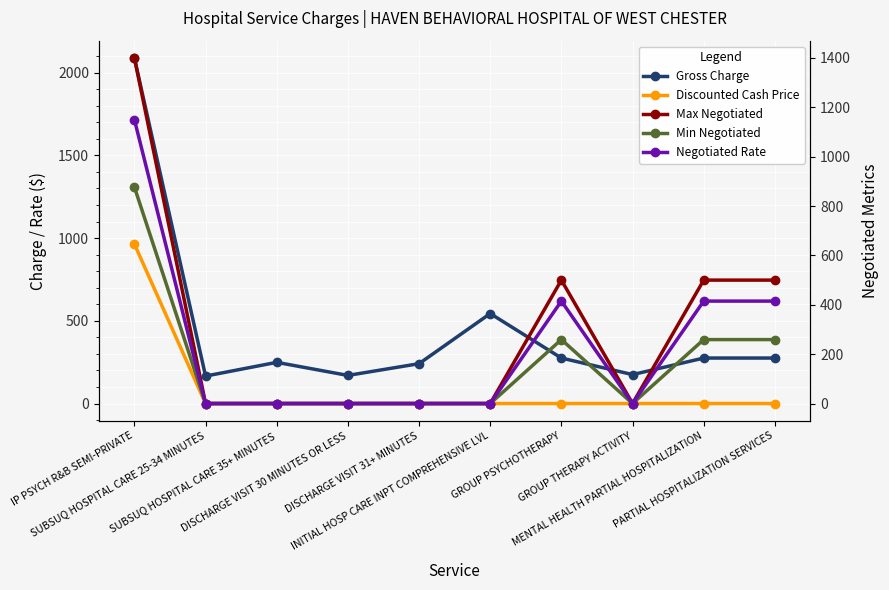

Which series has the largest total across all categories?

Gross Charge